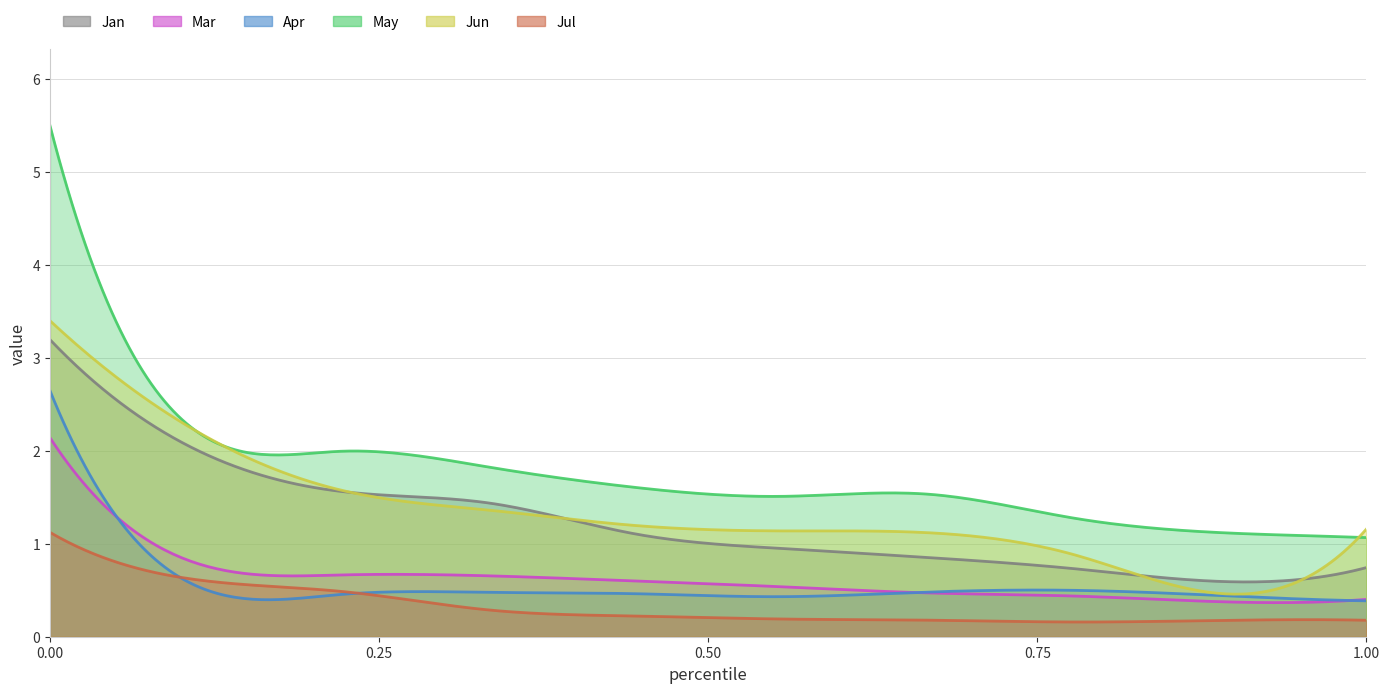

At how many categories does at least one series exceed 1?

300